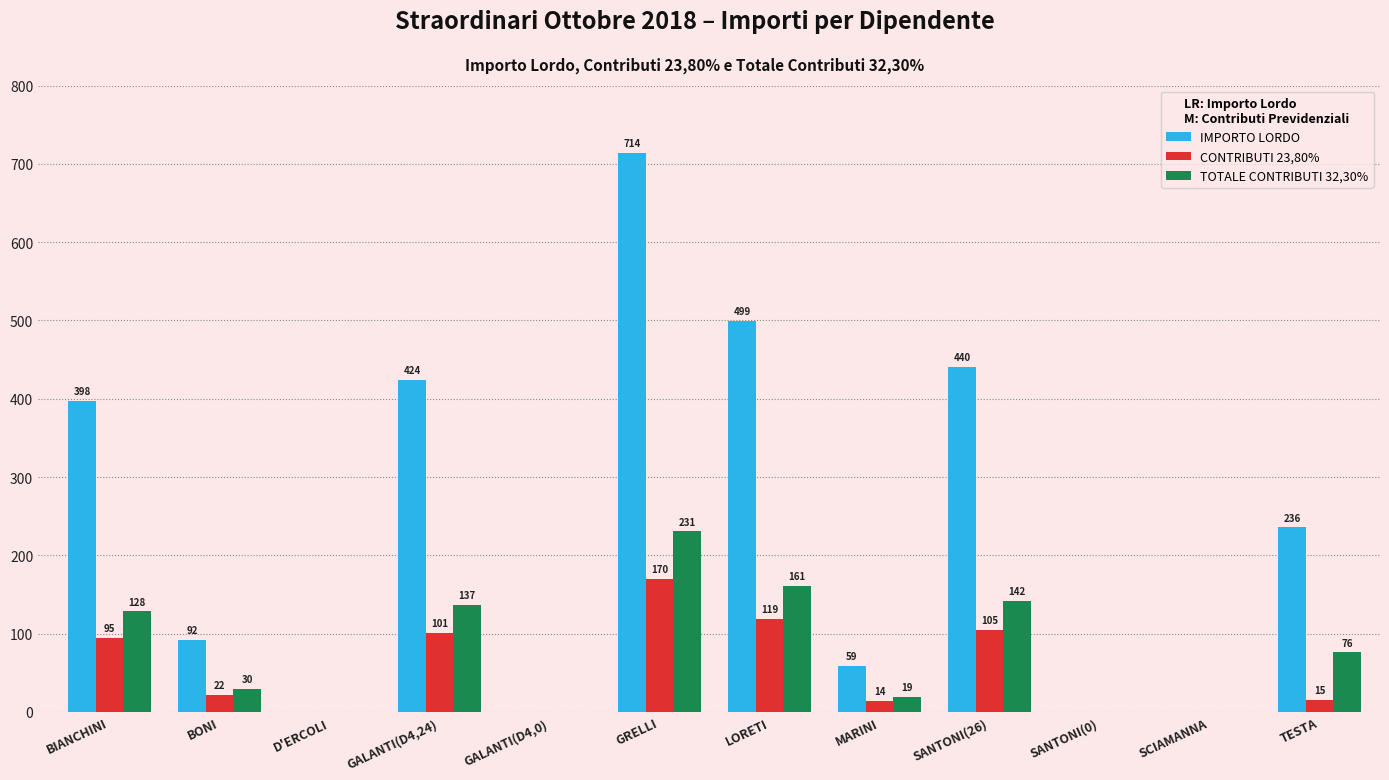

What are all the series names shown in the legend?

IMPORTO LORDO, CONTRIBUTI 23,80%, TOTALE CONTRIBUTI 32,30%